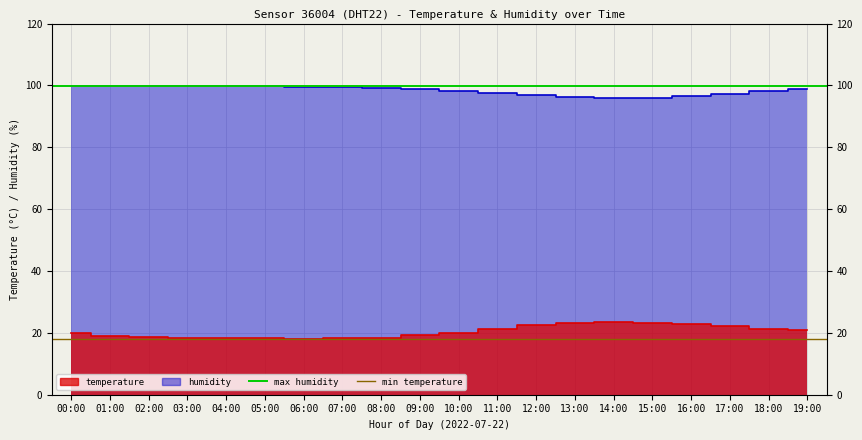

What is the label of the 5th point from the right?

15:00